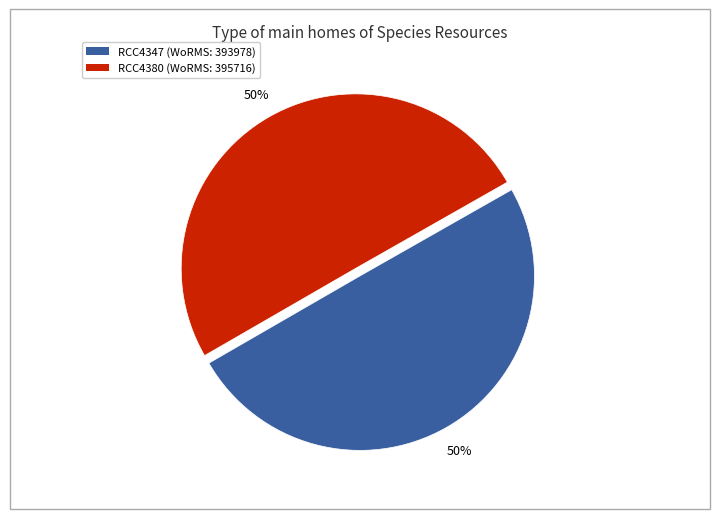

To the nearest percent, what is the combined percentage of RCC4380 and RCC4347?

100%